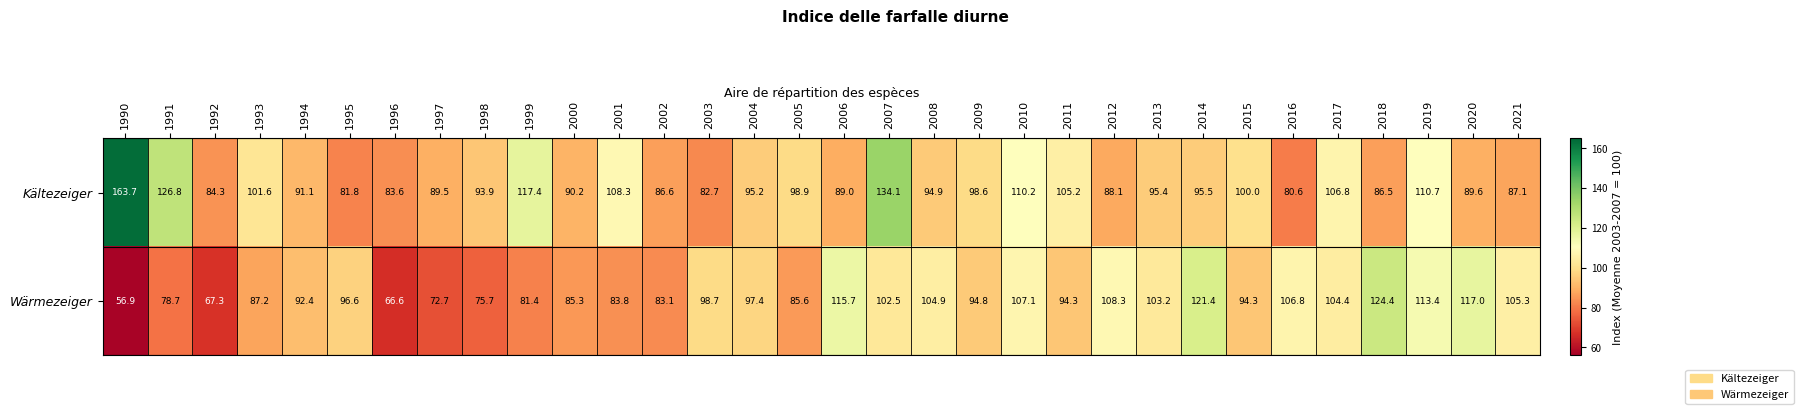

What is the lowest value of the Wärmezeiger series?

56.9